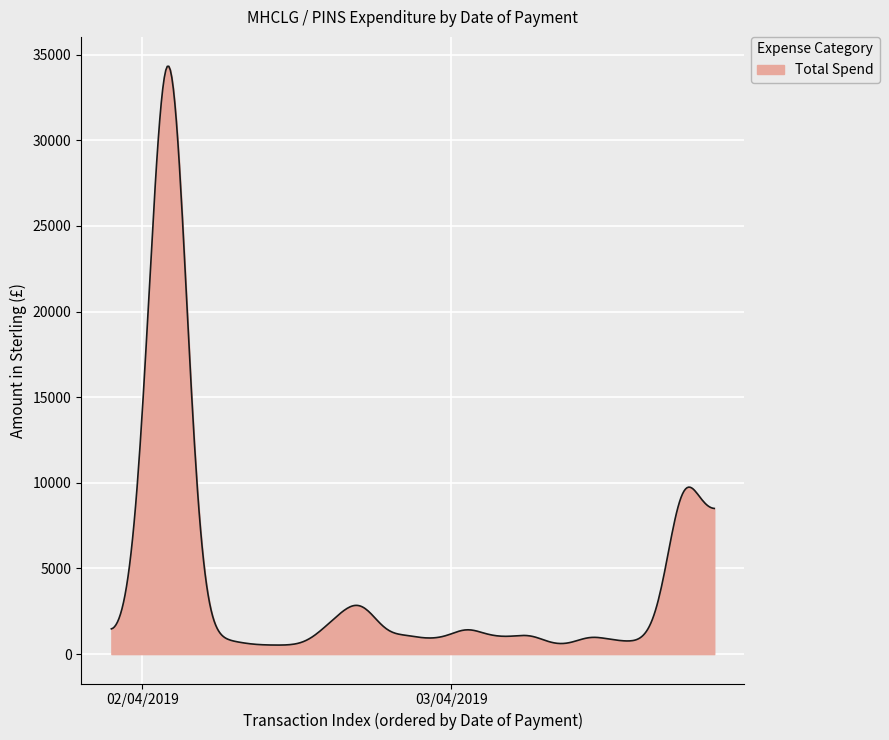

How many distinct data groups are displayed?

1